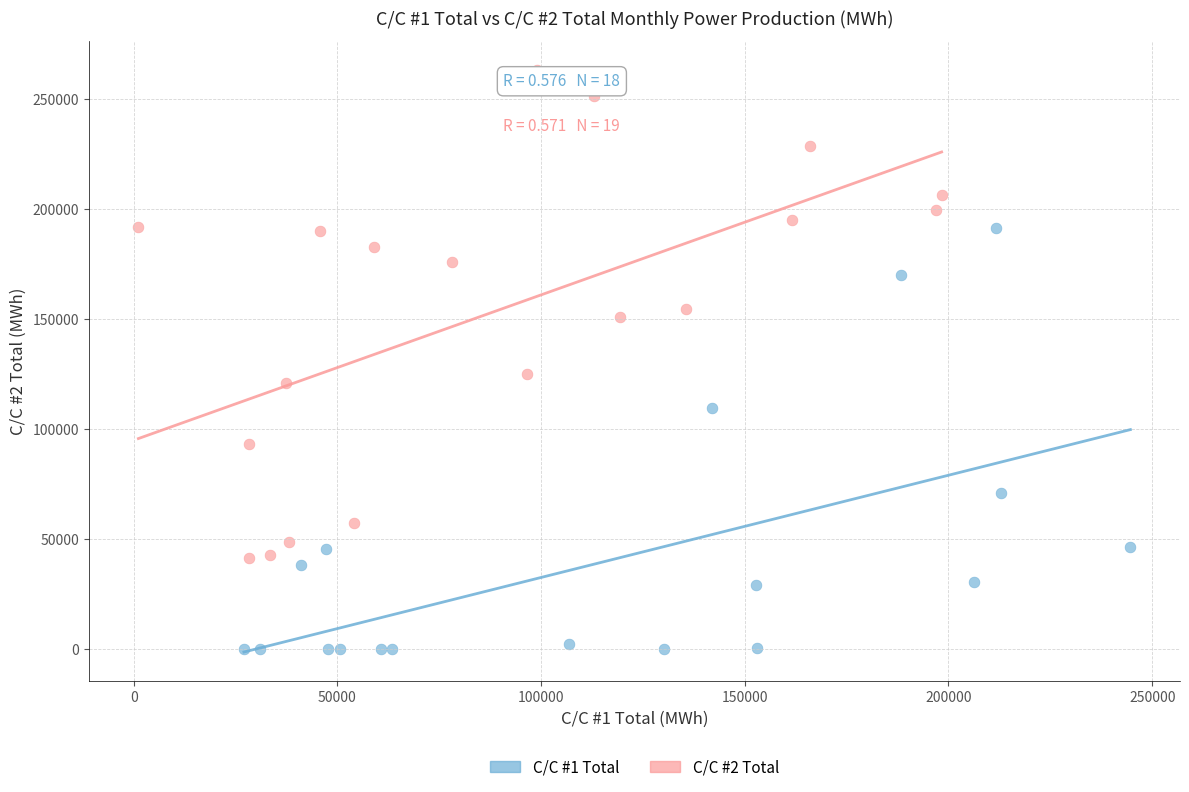

Which series contains the highest Y value?

C/C #2 Total